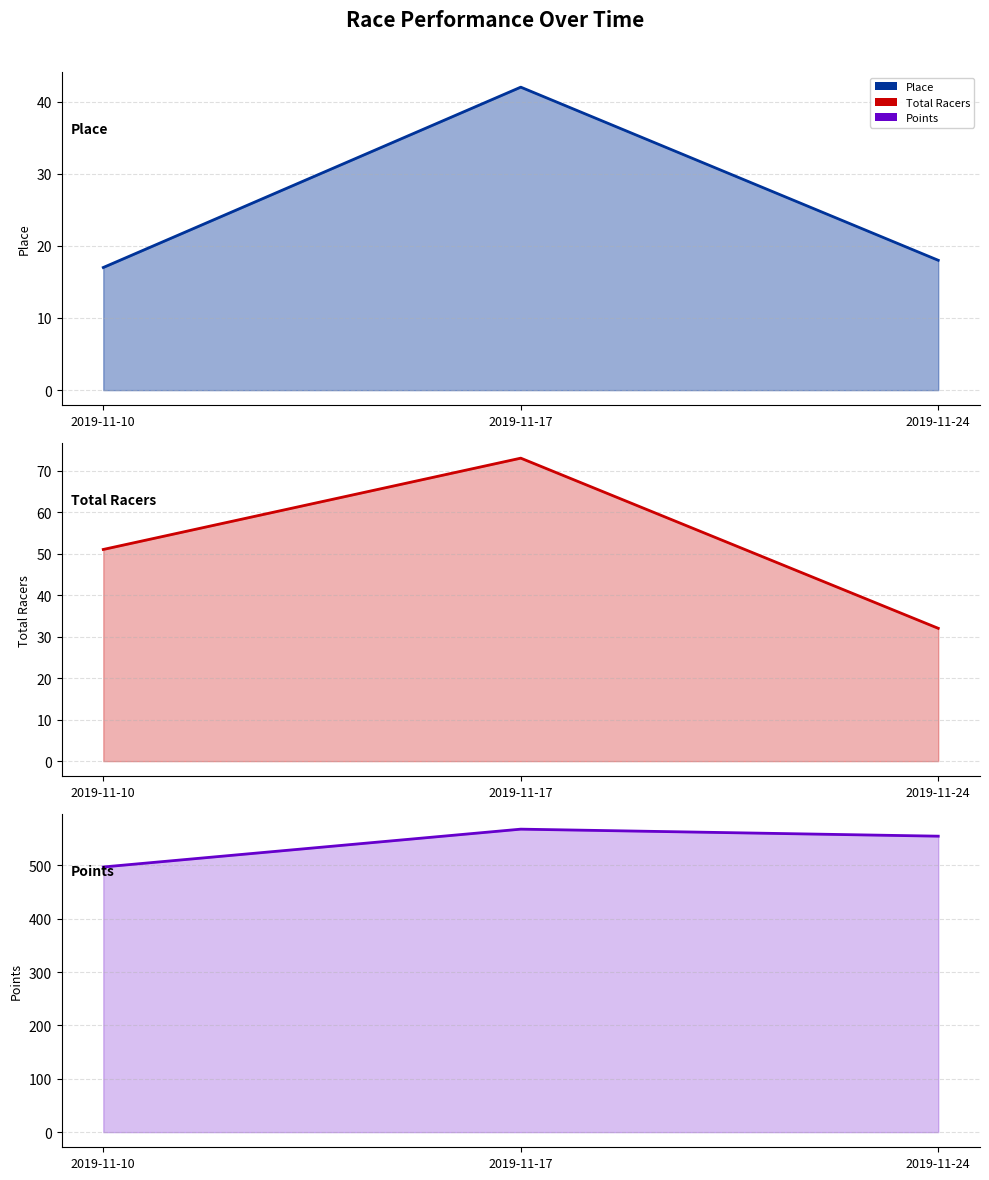

Rank the series by their maximum value, from lowest to highest.

Place, Total Racers, Points